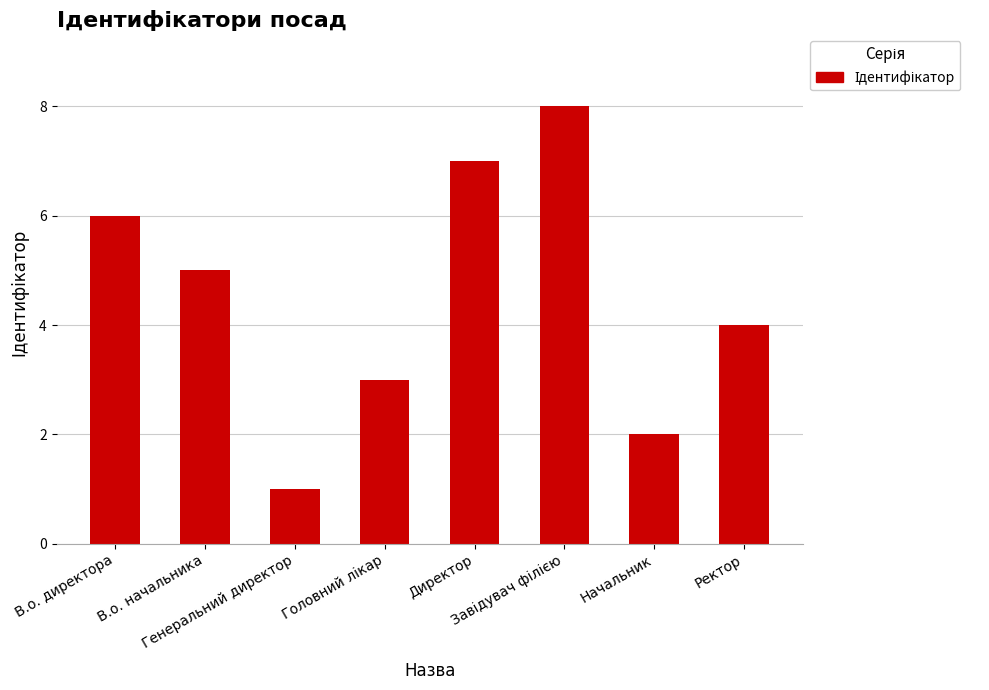

What is the difference between the second highest and minimum values?

6